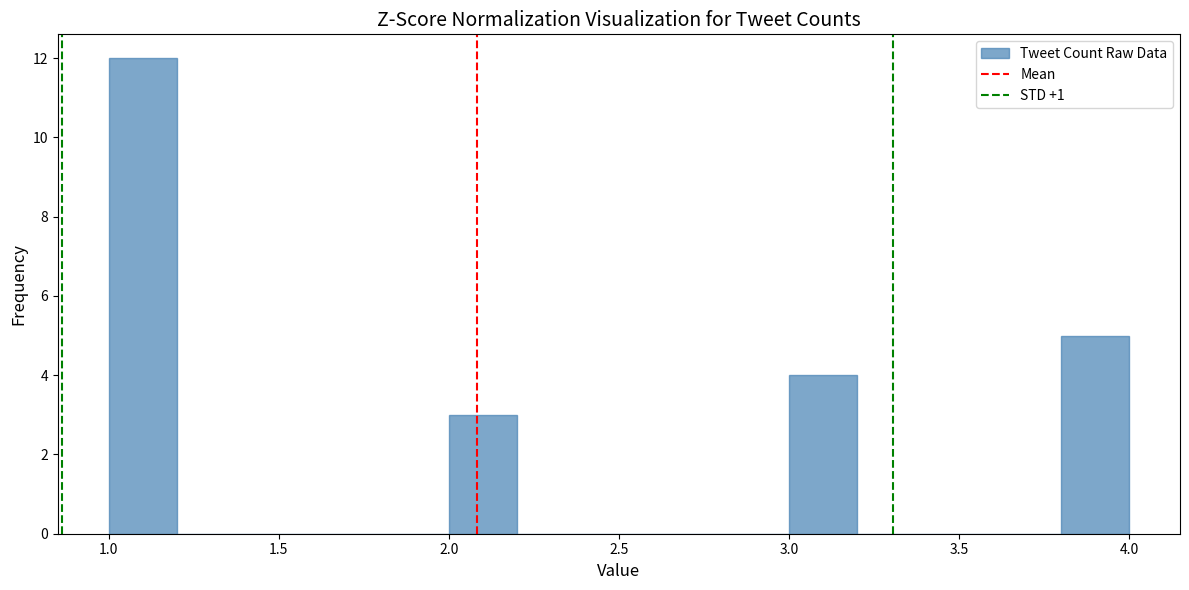

Reading left to right, transcribe this chart: for each bar, give the range it covers on the x-axis and its height. The values are not printed on the chart, so give them approximately, as read against the axis.

1.0 to 1.2: 12
1.2 to 1.4: 0
1.4 to 1.6: 0
1.6 to 1.8: 0
1.8 to 2.0: 0
2.0 to 2.2: 3
2.2 to 2.4: 0
2.4 to 2.6: 0
2.6 to 2.8: 0
2.8 to 3.0: 0
3.0 to 3.2: 4
3.2 to 3.4: 0
3.4 to 3.6: 0
3.6 to 3.8: 0
3.8 to 4.0: 5